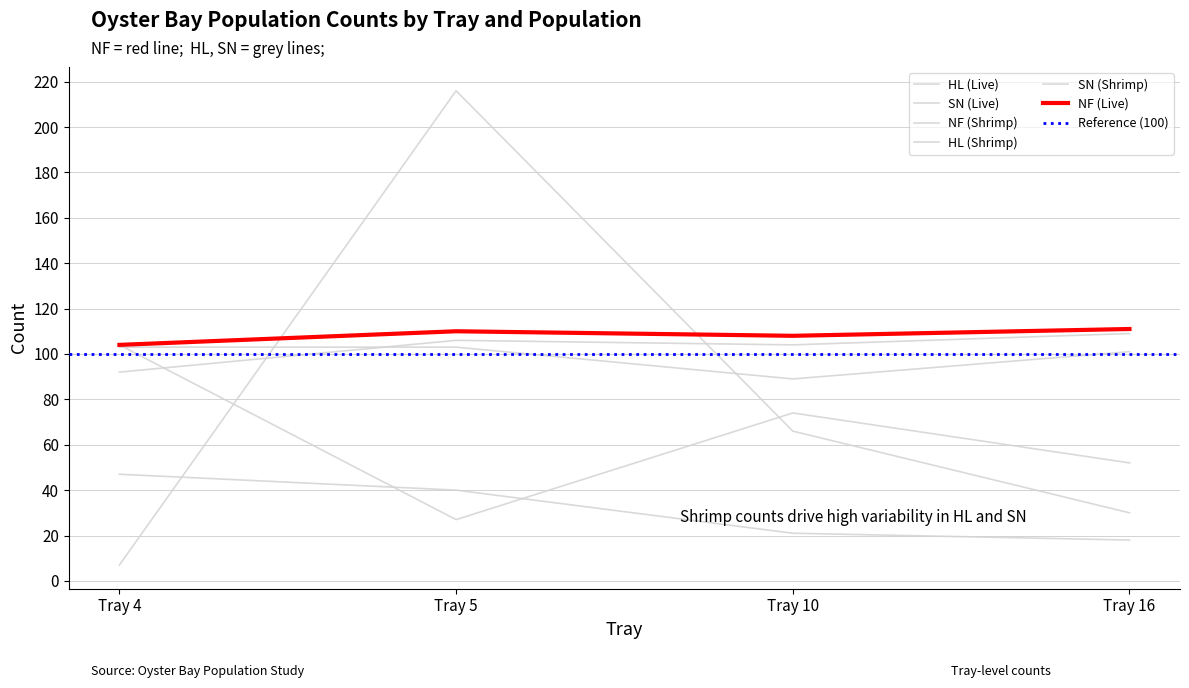

List the labels in order of HL (Shrimp) value, smallest first.

Tray 4, Tray 16, Tray 10, Tray 5